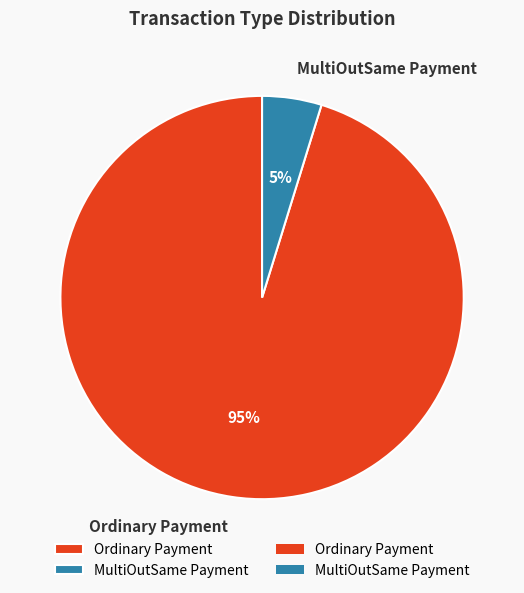

How many slices are in this pie chart?

2